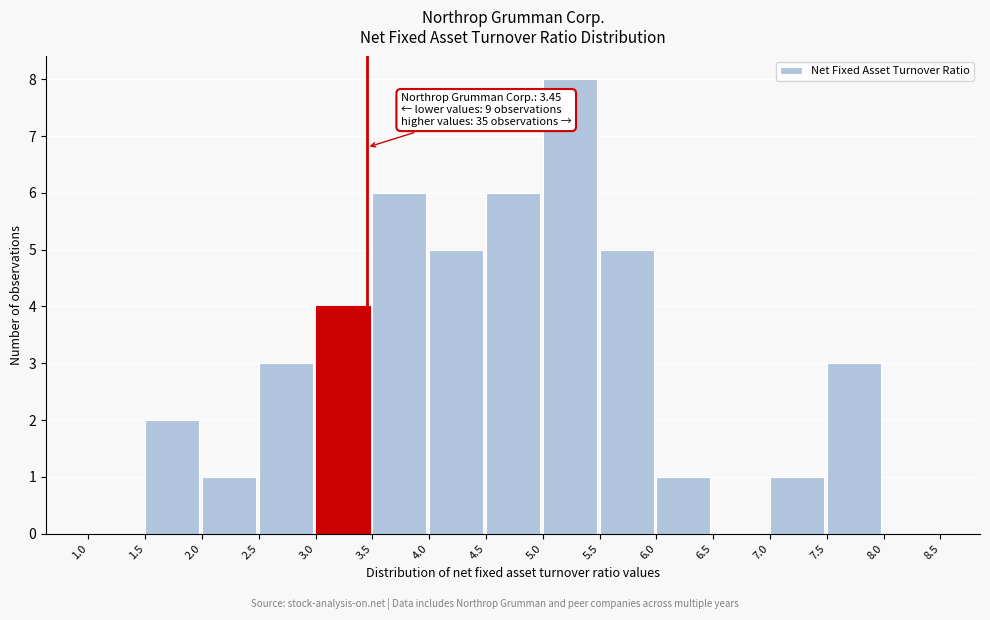

Which range on the x-axis has the tallest bar?

5.0 to 5.5